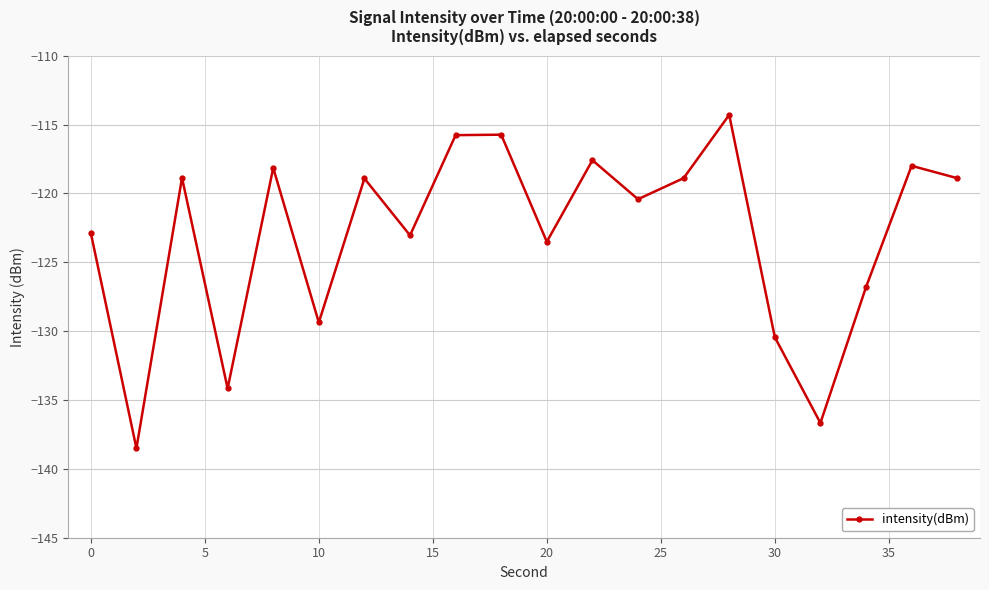

What is the difference between the second highest and second lowest values?

20.9